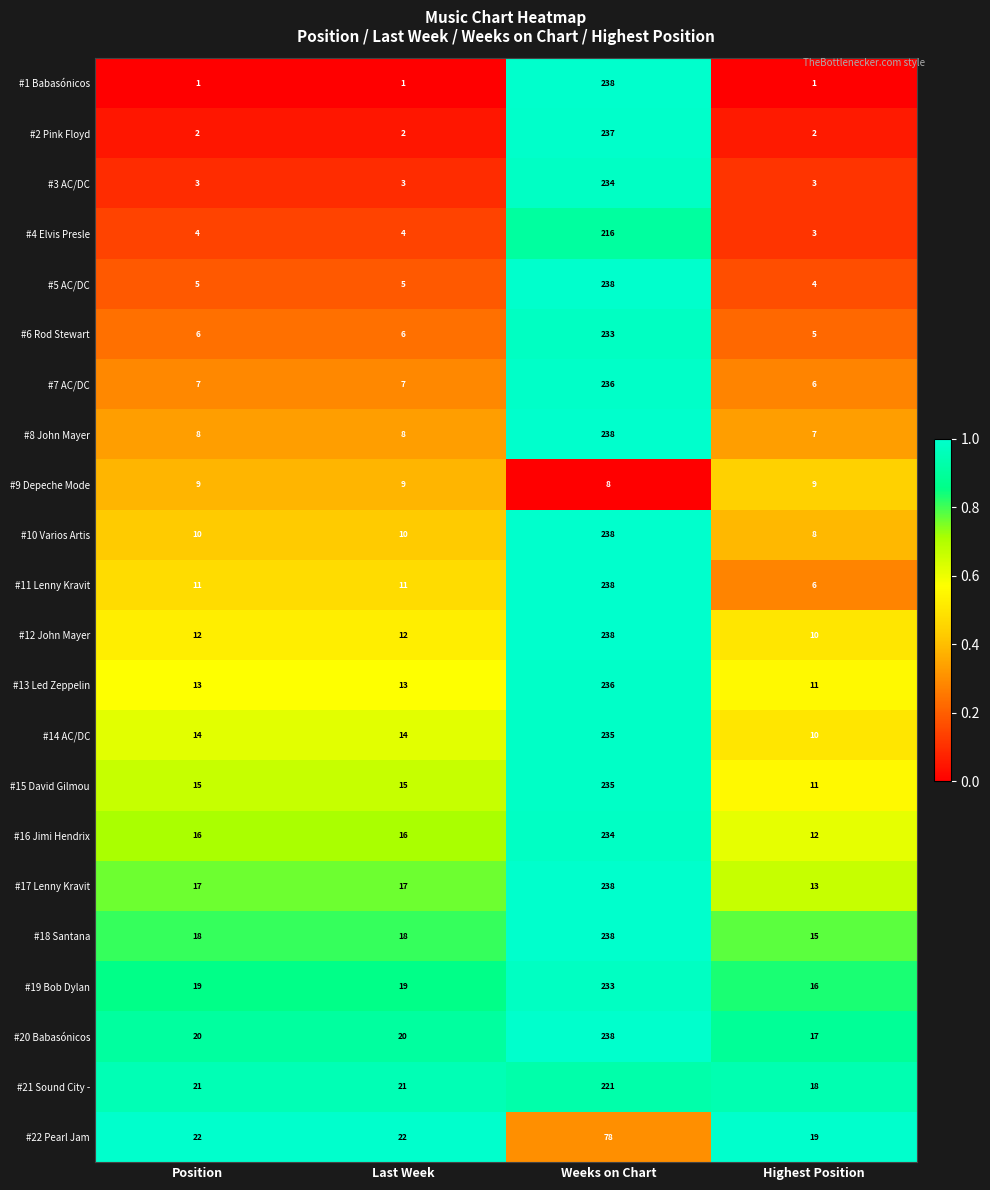

What is the maximum value shown in the chart?

238